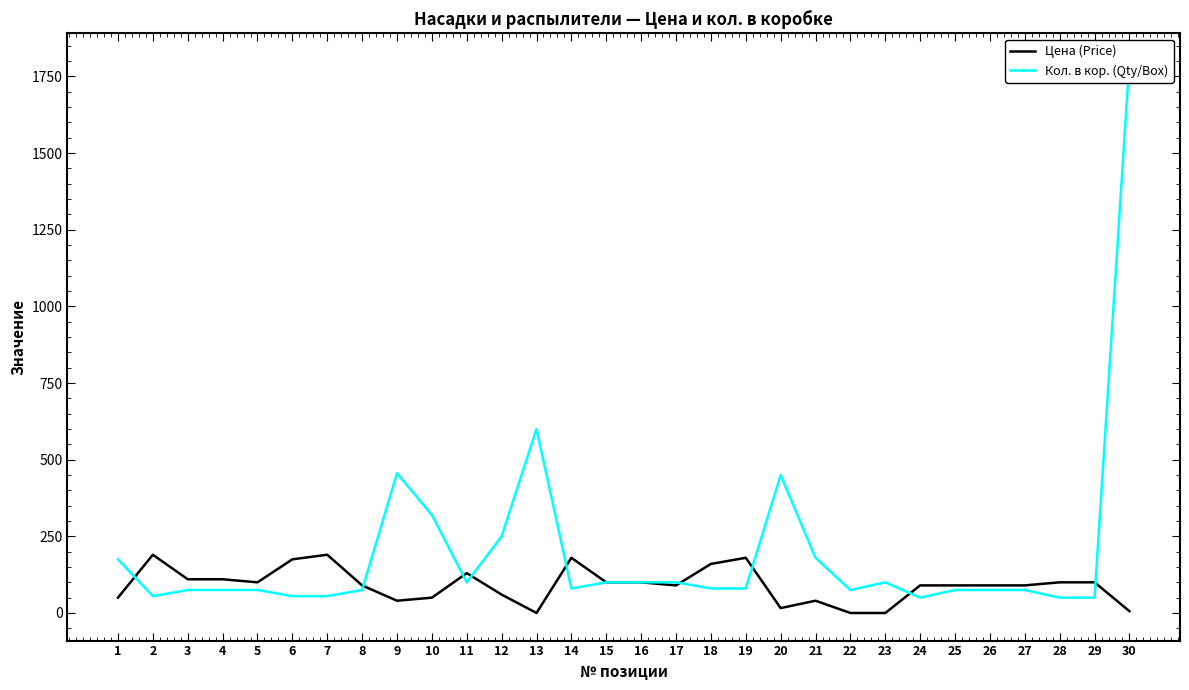

Read the Цена (Price) value at 15, to the nearest 5.

100